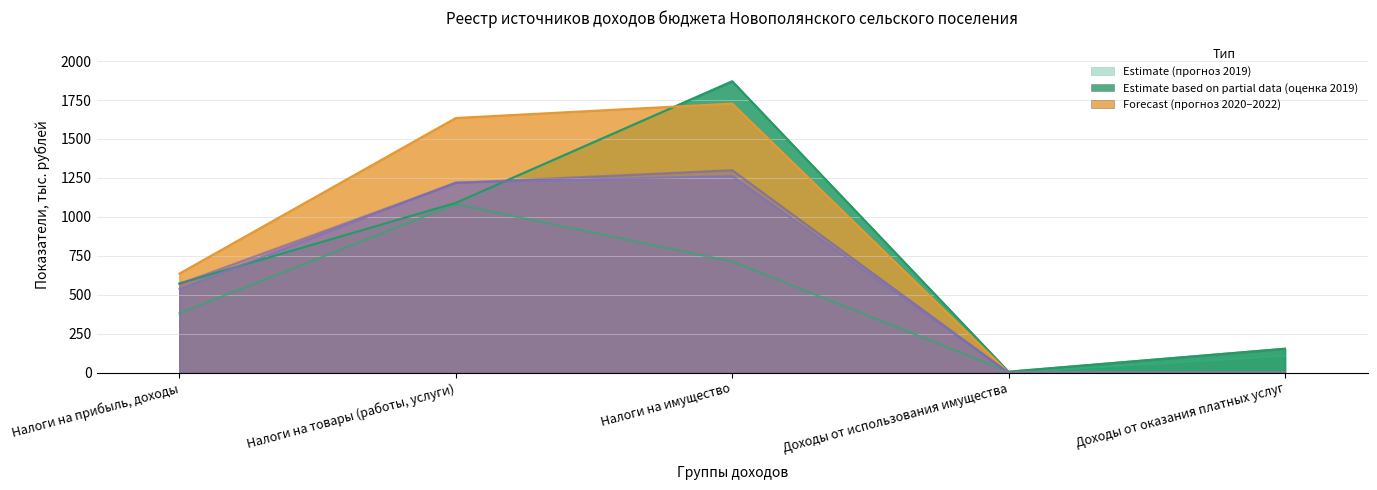

At which category is the sum across all series the highest?

Налоги на имущество